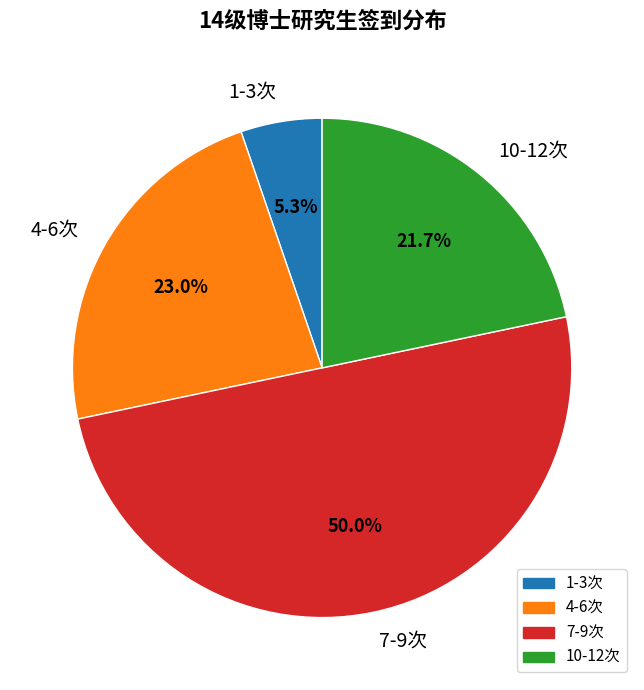

Is the sum of 7-9次 and 10-12次 greater than half?

Yes